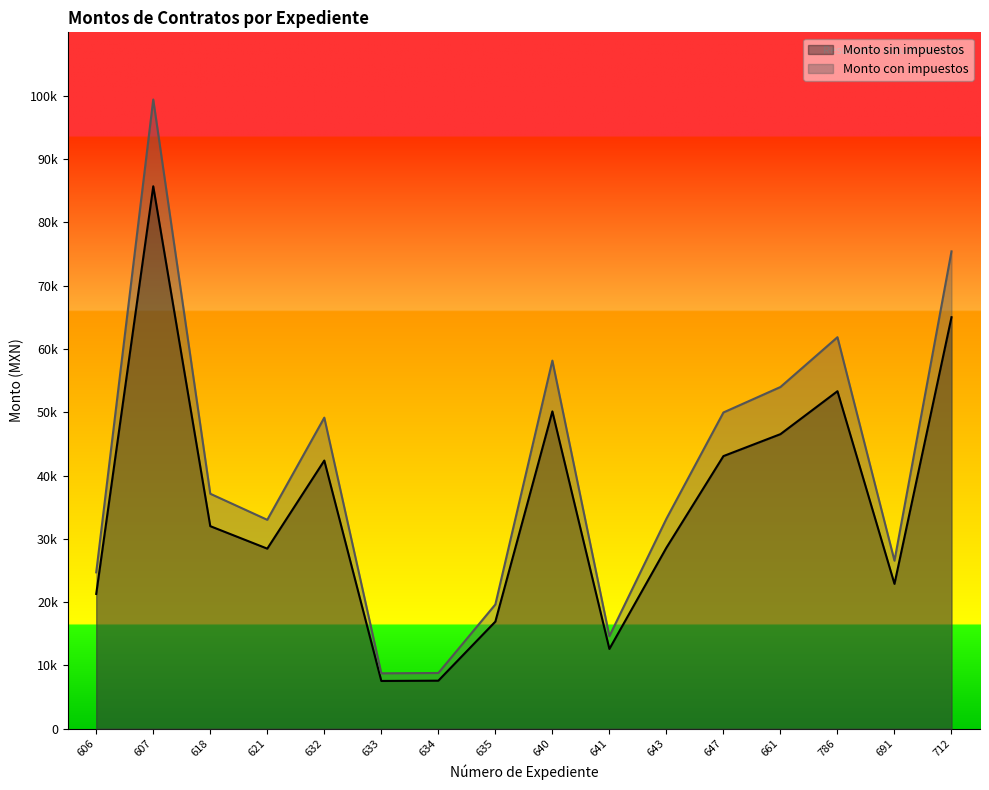

What is the smallest value displayed?

7549.1